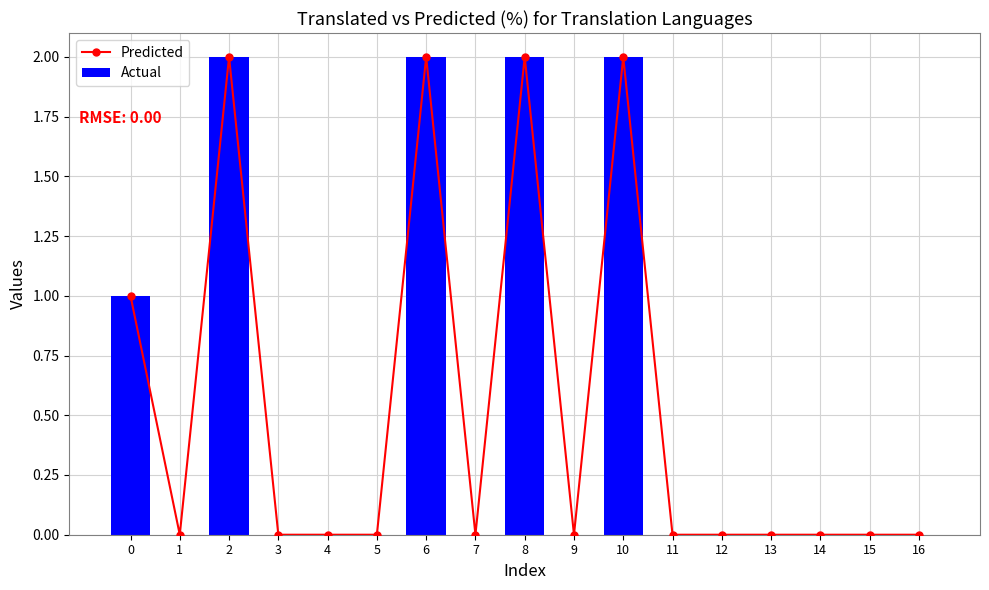

Which category has the highest value in the Actual series?

2